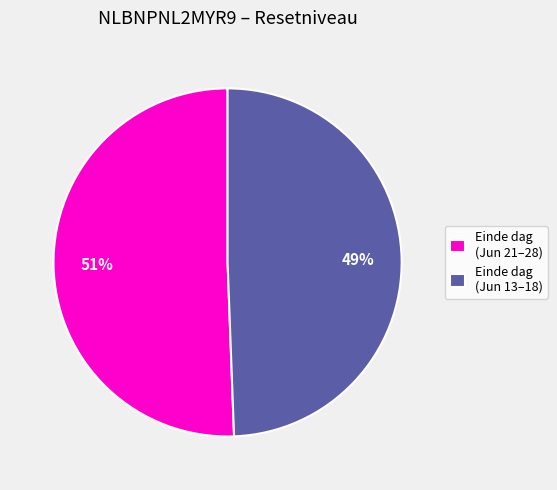

How many slices are in this pie chart?

2